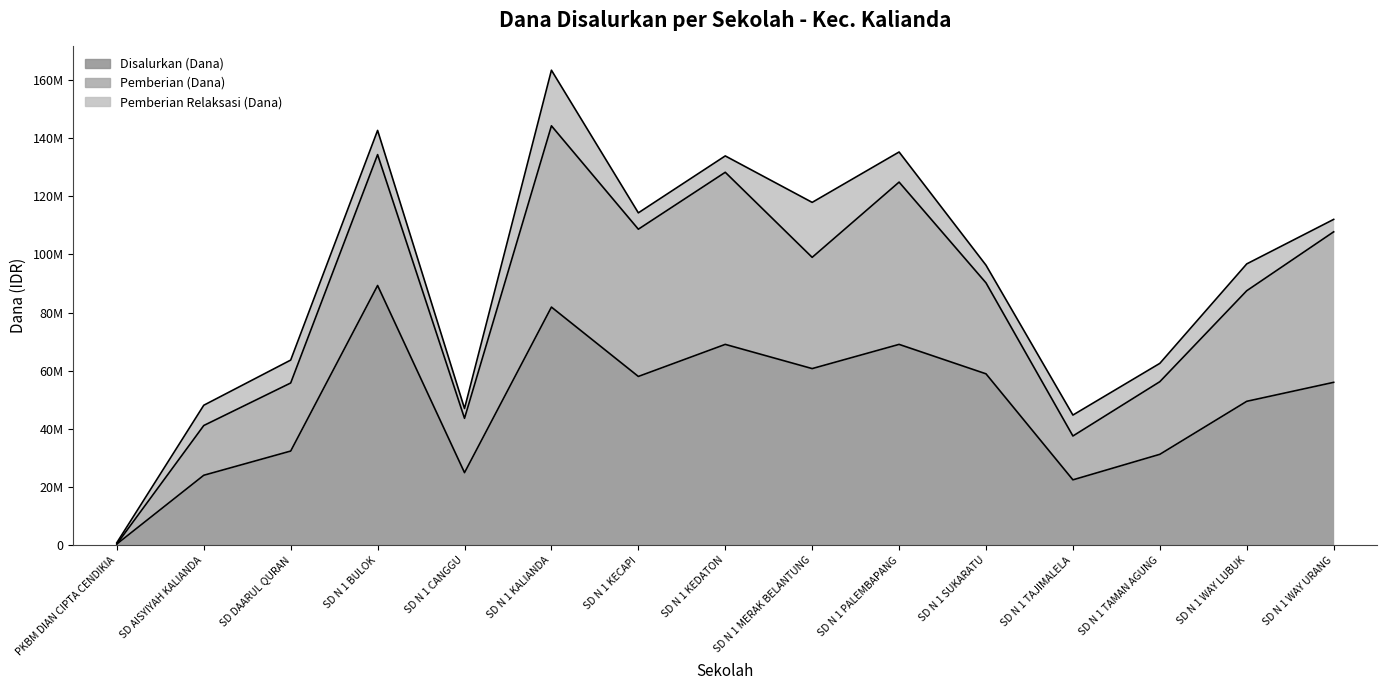

At which category does the chart reach its peak across all series?

SD N 1 BULOK